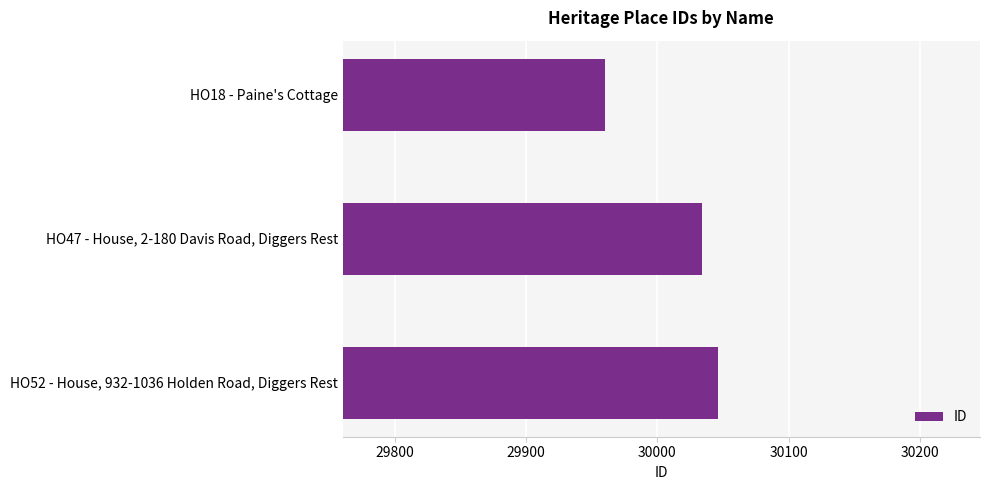

True or false: the data shows 49355 at HO52 - House, 932-1036 Holden Road, Diggers Rest.

False